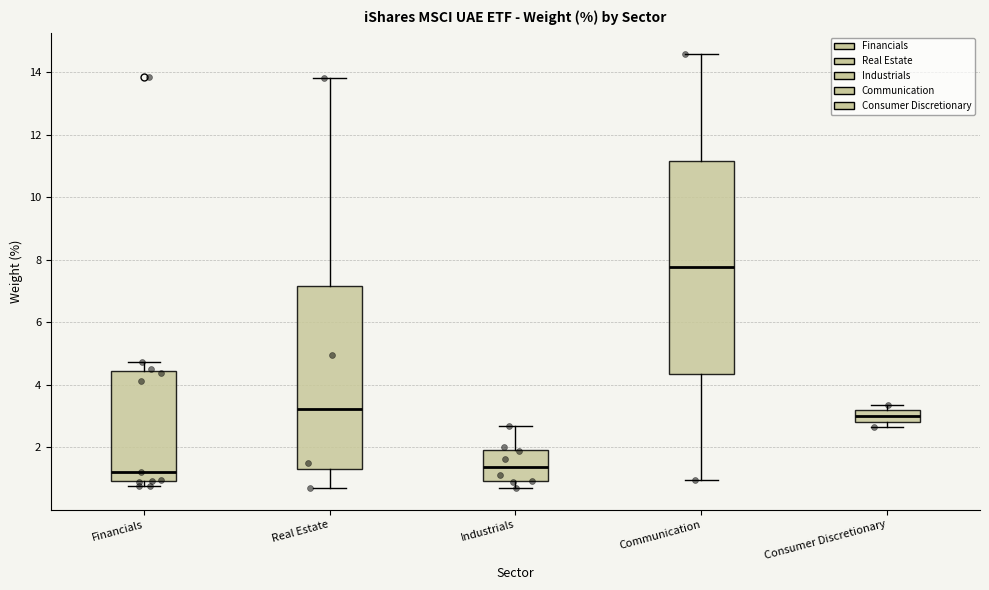

Which box's median line is the highest?

Communication